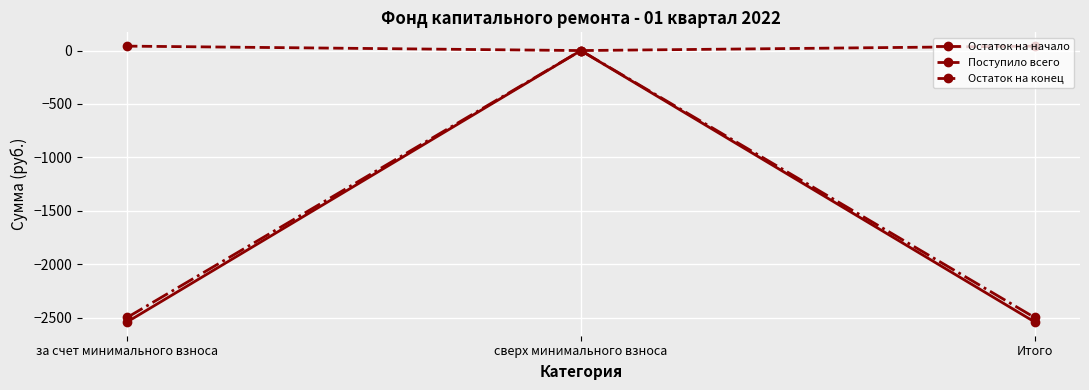

What is the difference between the maximum and minimum values in the Остаток на начало series?

2539.1